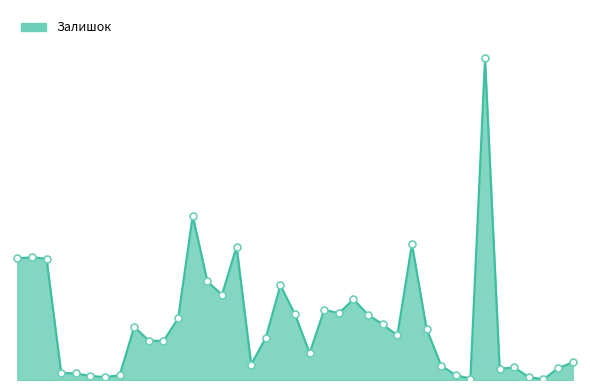

Does the chart display data point markers on the line(s)?

No